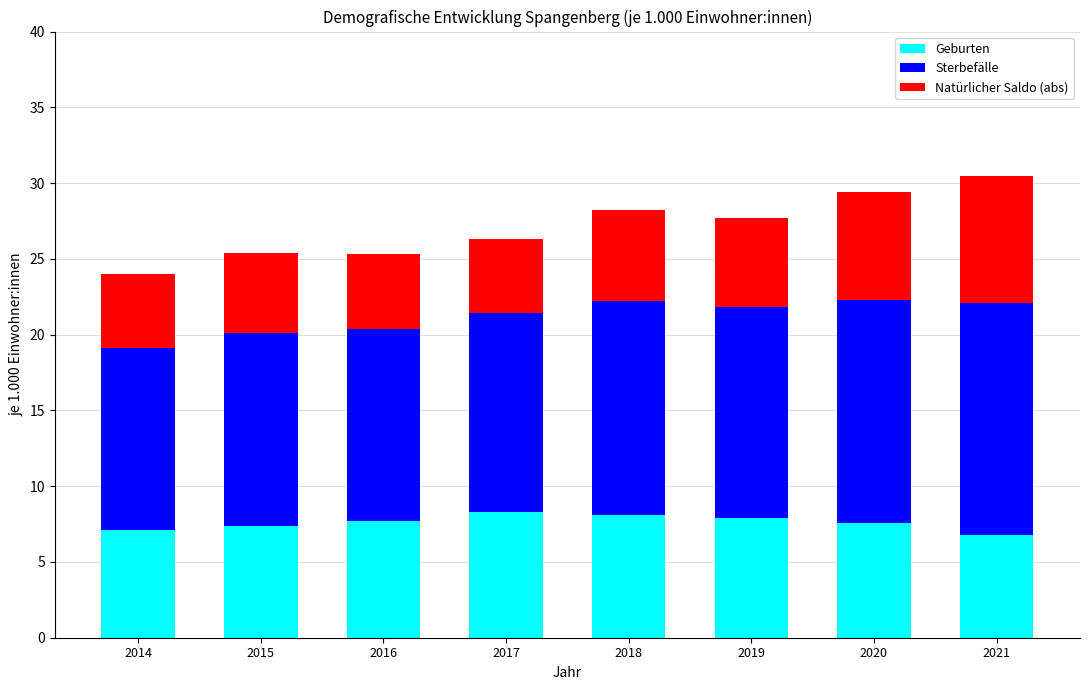

What is the total value across all series at 2014?

24.0